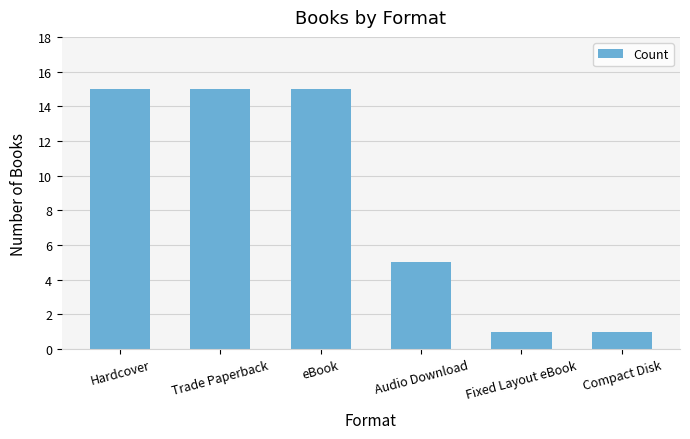

What is the greatest value displayed?

15